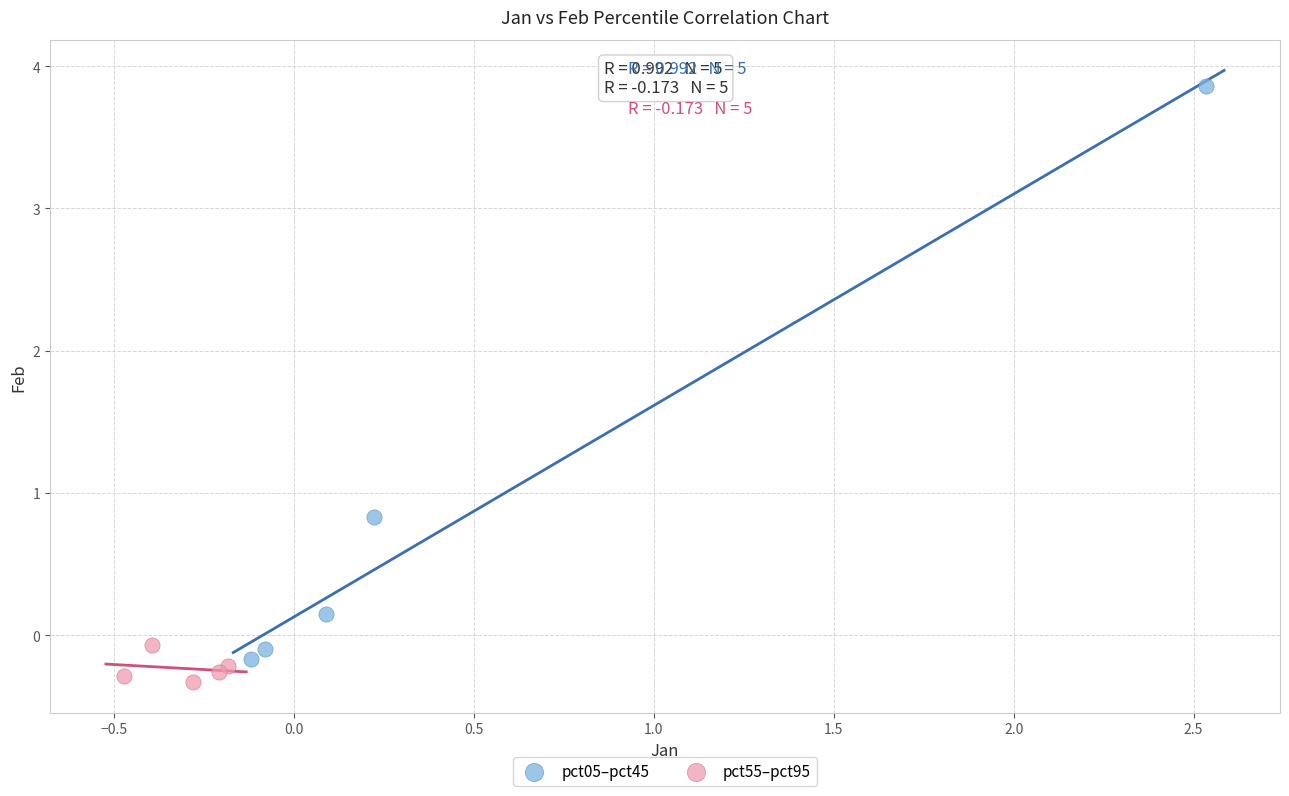

Which series has the widest spread of Y values?

pct05–pct45